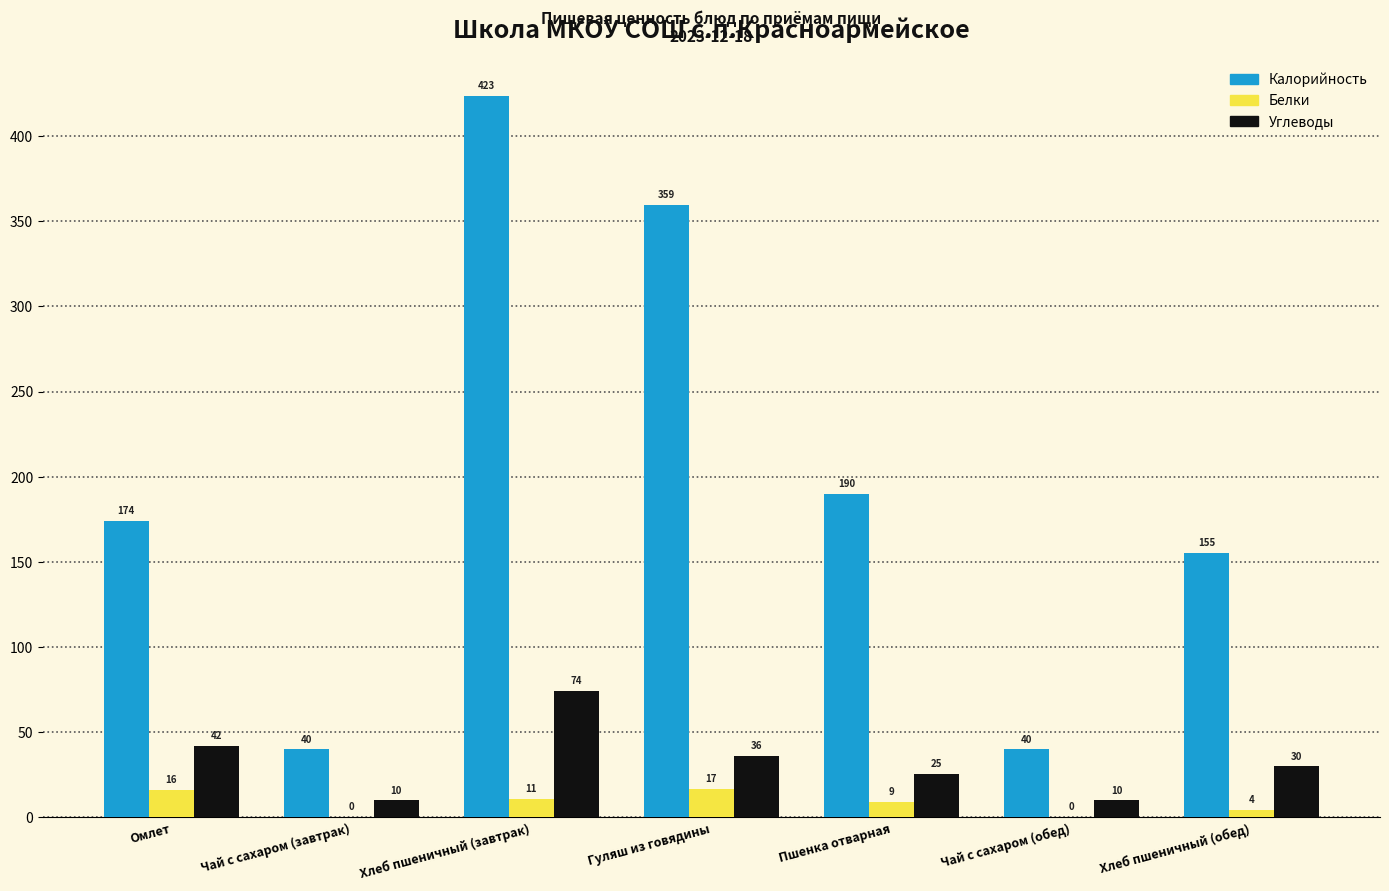

Which series changed the most between Чай с сахаром (завтрак) and Пшенка отварная?

Калорийность